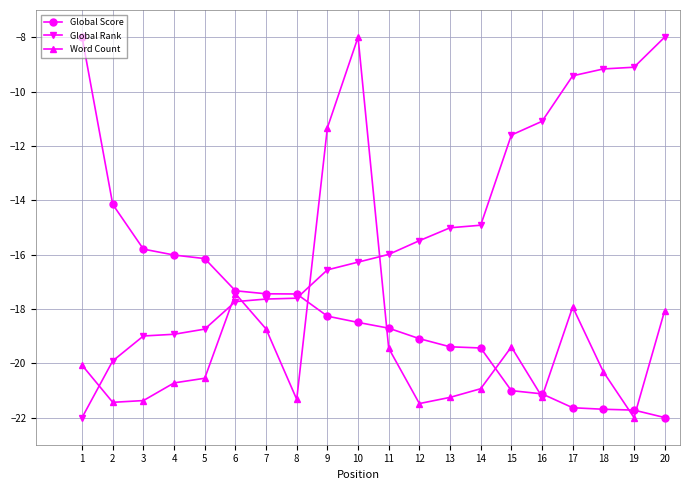

What is the average value of the Global Rank series?

-15.2